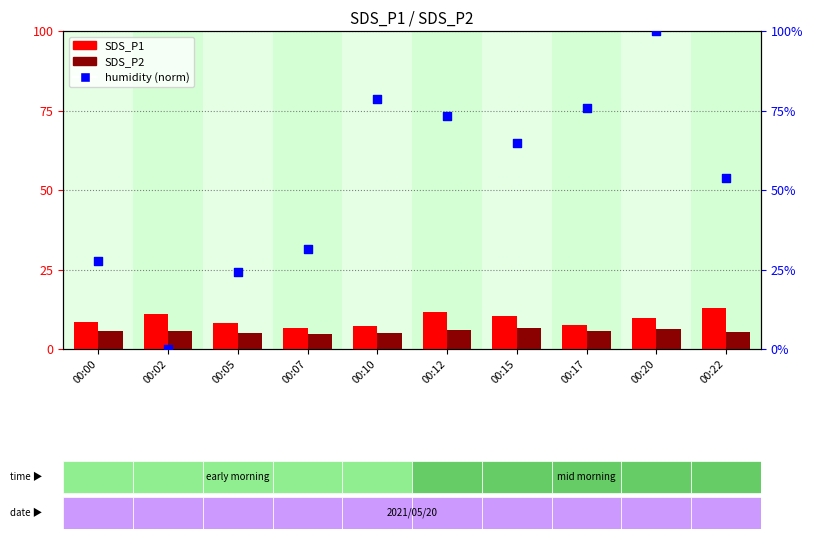

Is the value of humidity (norm) at 00:17 greater than the value of SDS_P1 at 00:12?

Yes